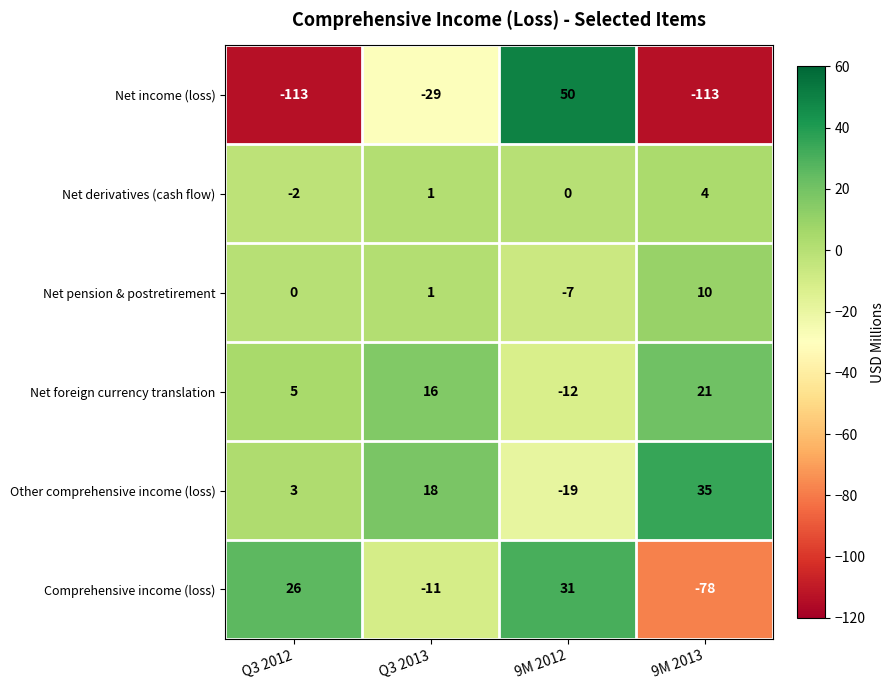

How many categories are shown in the chart?

4